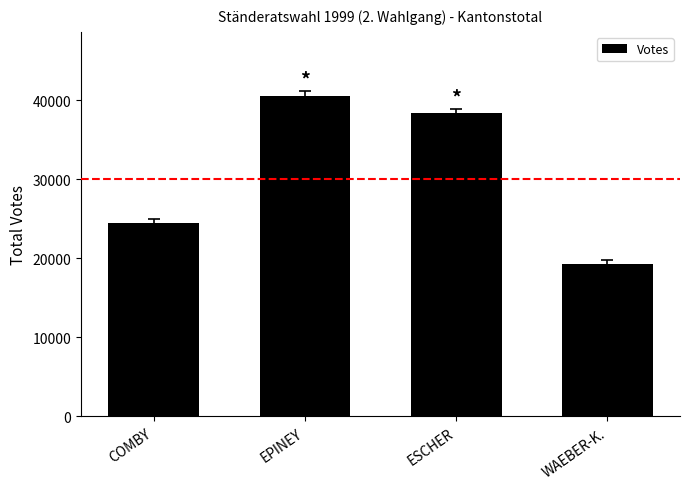

Reading left to right, list all the values displayed in this chart.

COMBY=24507	EPINEY=40536	ESCHER=38320	WAEBER-K.=19261